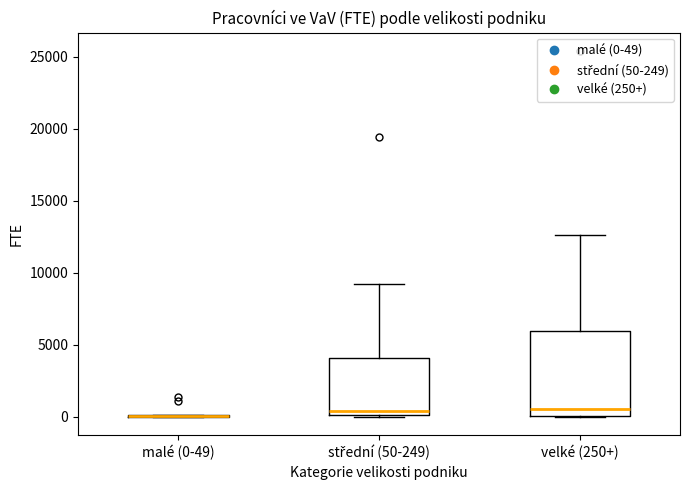

Reading left to right, transcribe this box plot: for each box, give where its median line is, the range the box spans, and where its two whiskers end, as read against the y-axis. The values are not printed on the chart, so give them approximately, as read against the axis.

malé (0-49): box collapsed to a line at 0, whiskers 0 to 0
střední (50-249): median 500, box 0 to 4000, whiskers 0 to 9000
velké (250+): median 500, box 0 to 6000, whiskers 0 to 12500